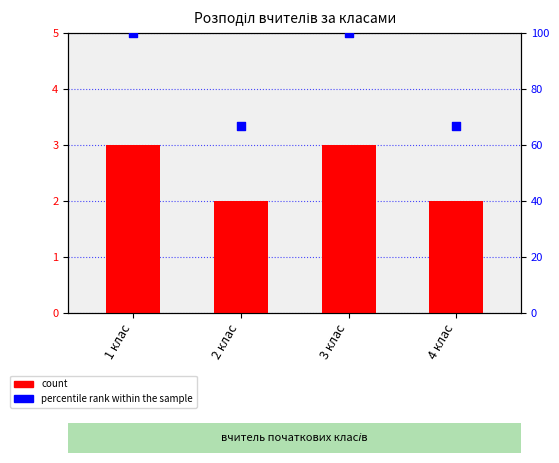

At which category is the sum across all series the highest?

1 клас